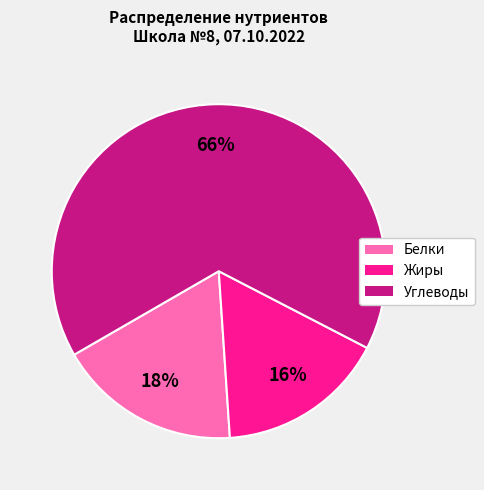

Which has a higher value, Жиры or Углеводы?

Углеводы